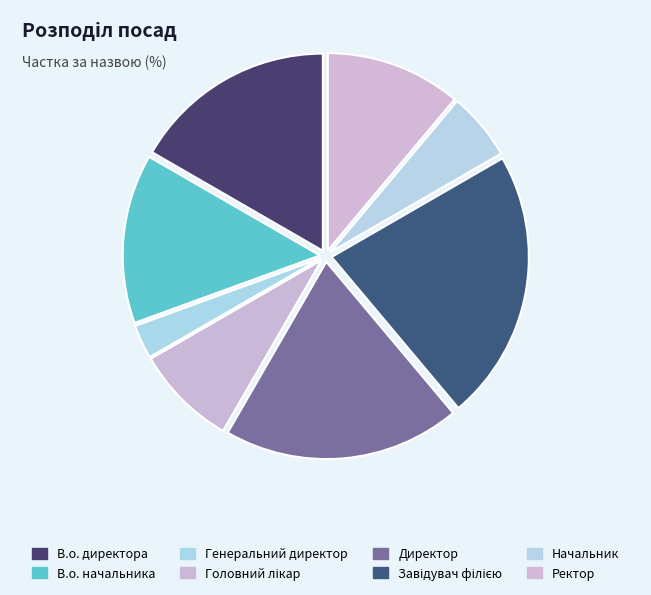

To the nearest percent, what percentage of the pie is В.о. директора?

17%